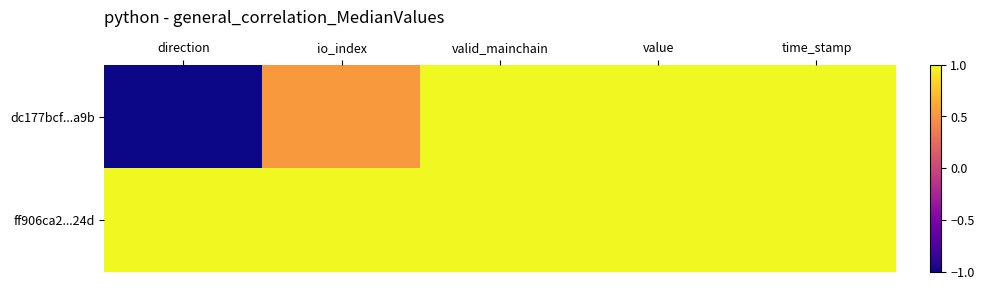

Reading left to right, list all the values displayed in this chart.

dc177bcf...a9b: direction=-1.0	io_index=0.5	valid_mainchain=1.0	value=1.0	time_stamp=1.0
ff906ca2...24d: direction=1.0	io_index=1.0	valid_mainchain=1.0	value=1.0	time_stamp=1.0